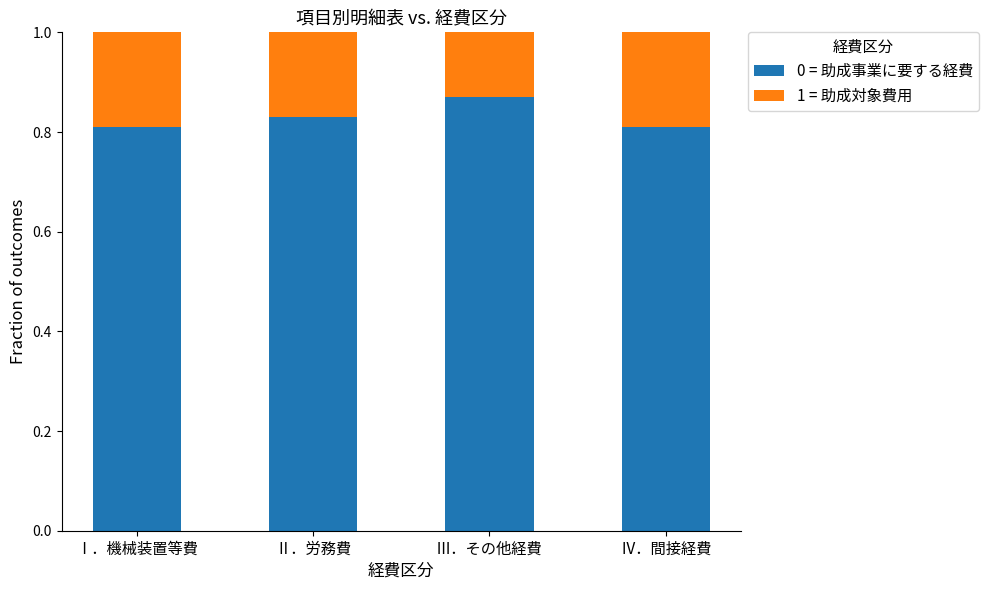

True or false: 0 = 助成事業に要する経費 has a value of 1.3 at Ⅰ．機械装置等費.

False